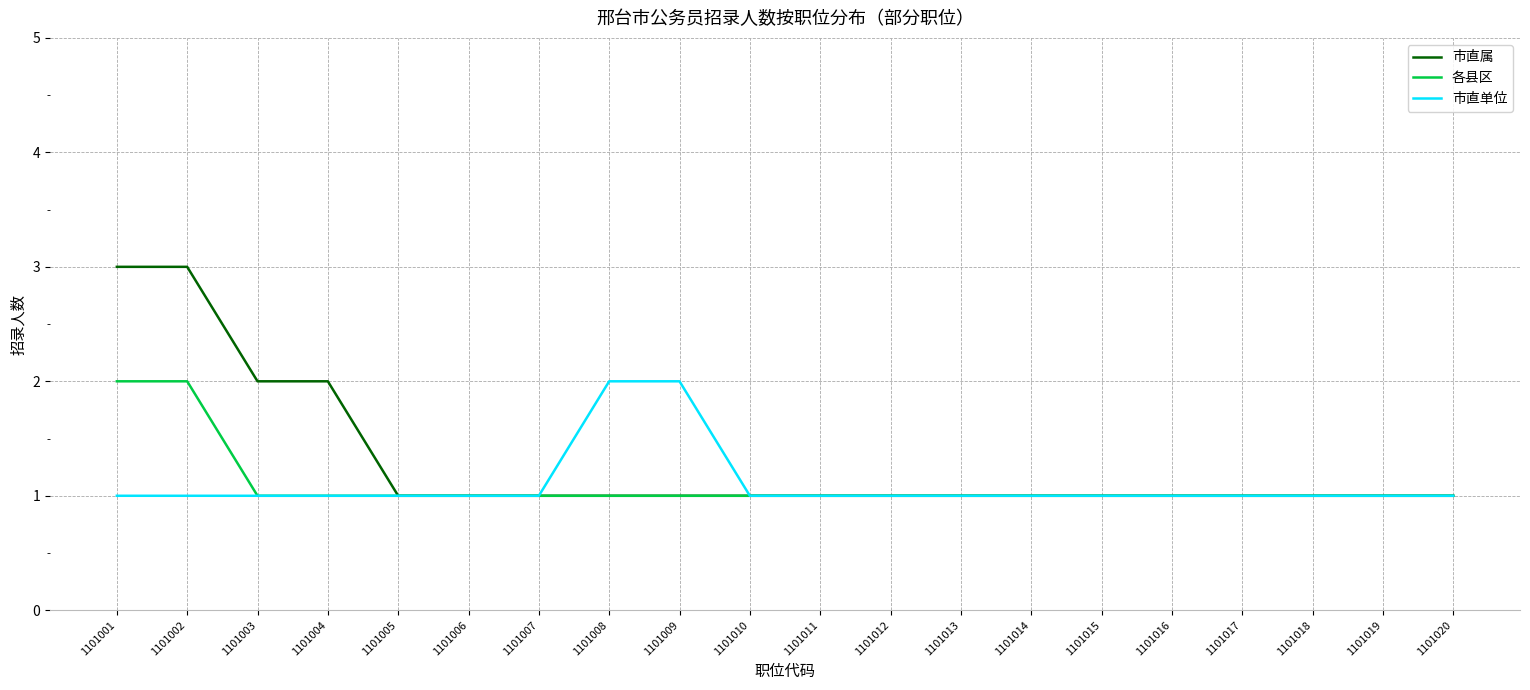

True or false: 市直单位 has a value of 0 at 1101018.

False